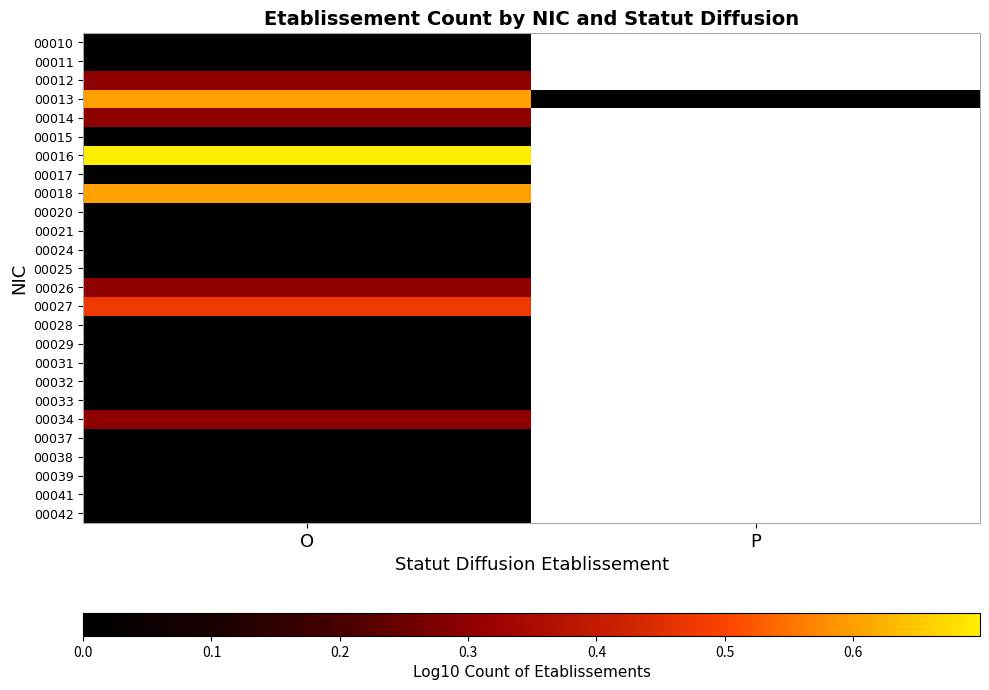

Rank the categories by 00013 value from highest to lowest.

O, P